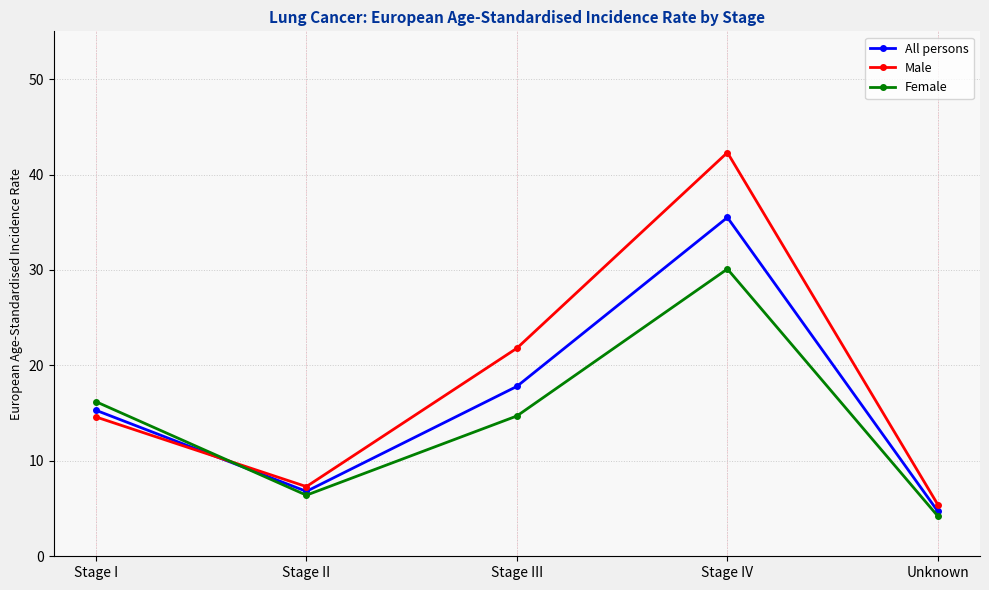

The Male series shows 1.8 at Unknown. True or false?

False